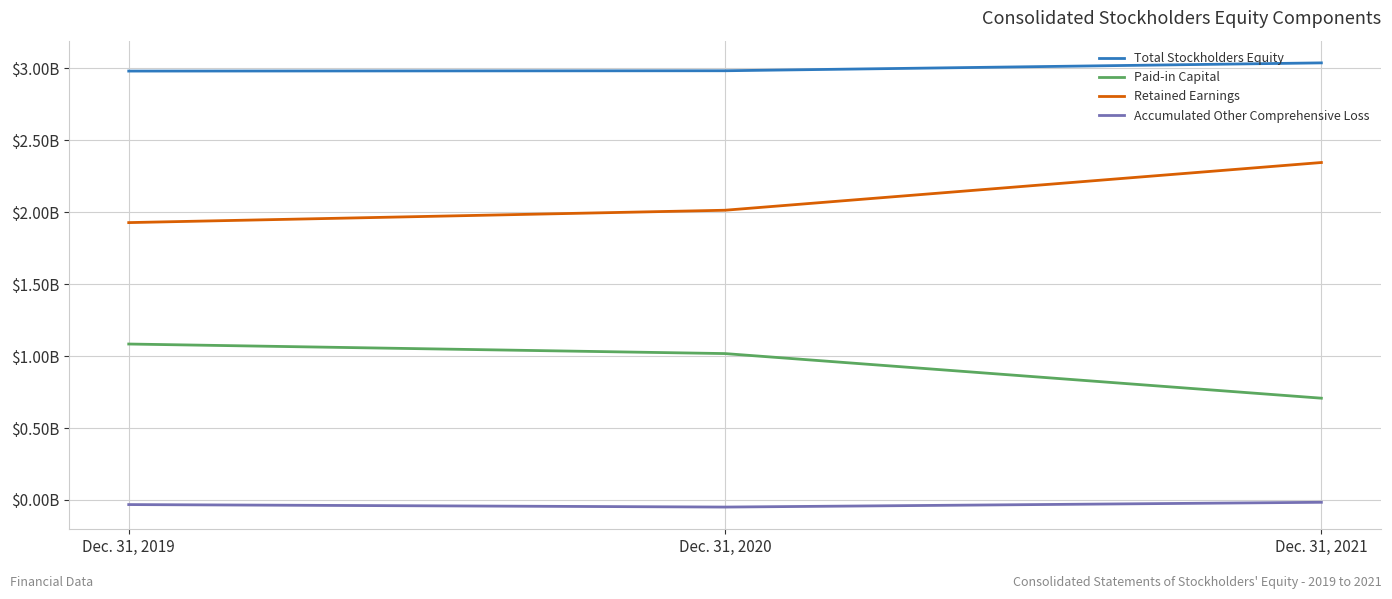

Rank the categories by Total Stockholders Equity value from lowest to highest.

Dec. 31, 2019, Dec. 31, 2020, Dec. 31, 2021